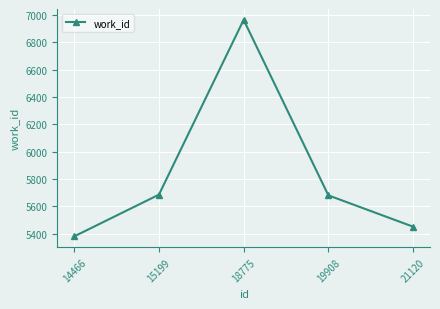

How many lines are shown in the chart?

1